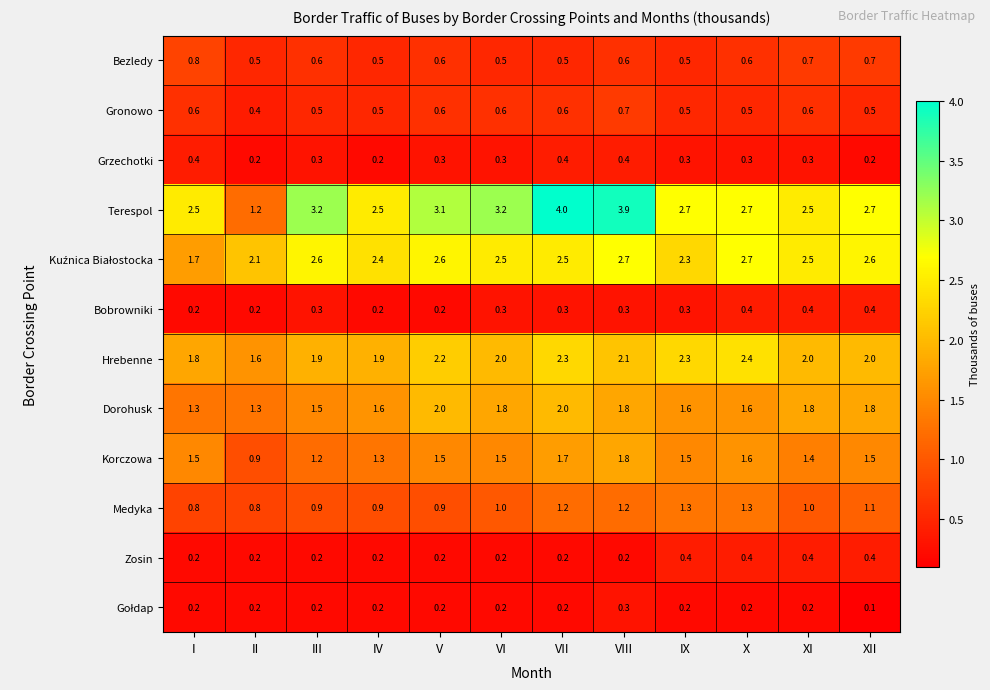

Is it true that Bobrowniki equals 0.2 at I?

True